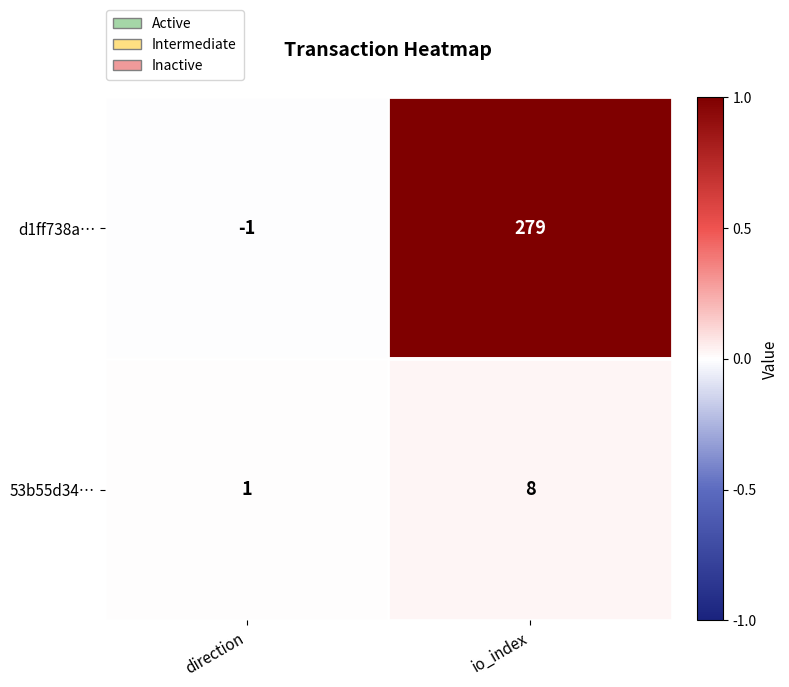

Reading right to left, transcribe all the data shown in this chart.

d1ff738a…: 279	-1
53b55d34…: 8	1